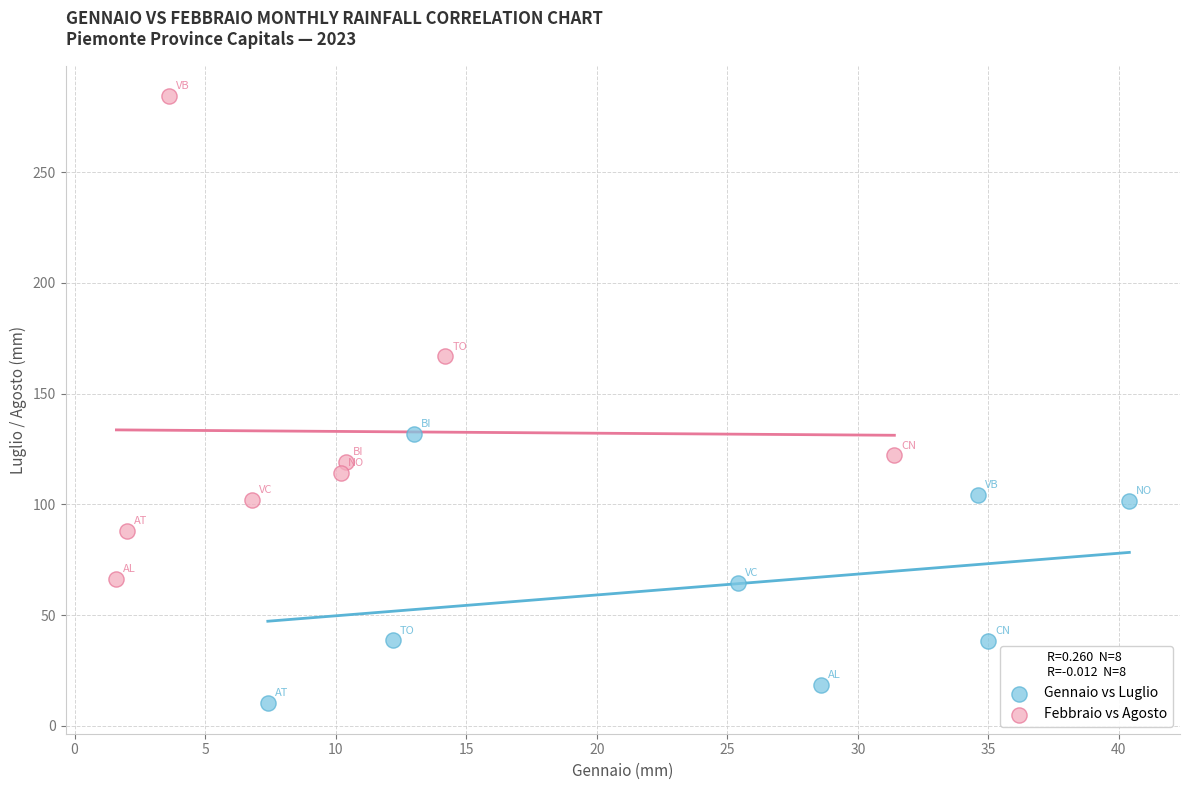

Which series has the widest spread of Y values?

Febbraio vs Agosto